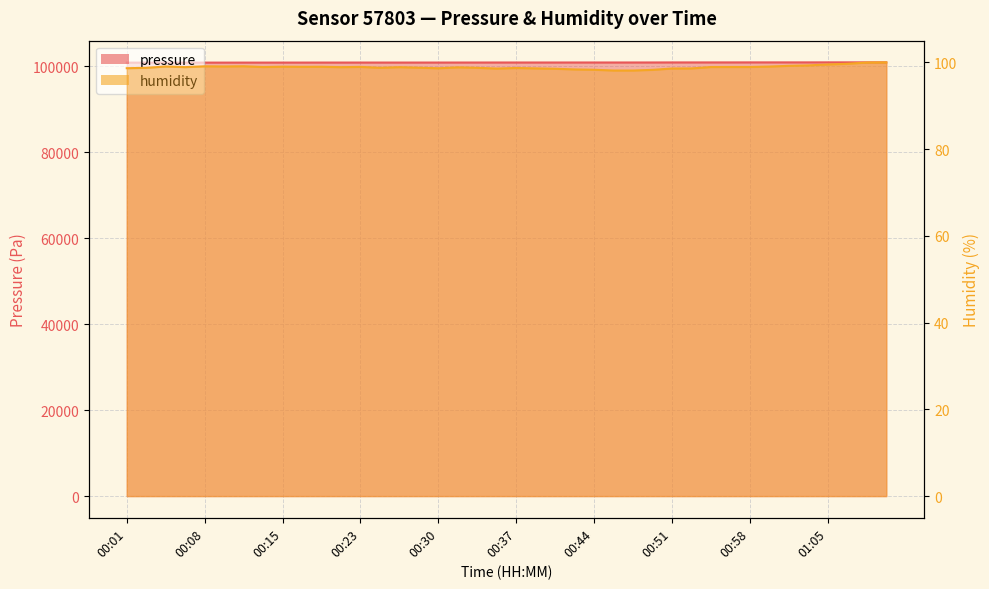

Reading right to left, extract all data points from this chart.

pressure: 100909.7	100911.3	100910.9	100911.4	100905.0	100904.9	100904.2	100902.9	100897.3	100895.9	100894.1	100894.9	100884.8	100882.4	100879.5	100880.8	100880.6	100876.8	100877.4	100877.0	100877.7	100873.5	100870.3	100867.7	100865.4	100863.6	100865.4	100866.2	100863.8	100863.7	100860.6	100859.6	100856.8	100856.5	100852.0	100852.1	100849.3	100847.4	100845.8	100845.9
humidity: 100.0	100.0	99.7	99.5	99.3	99.2	99.0	98.9	98.9	98.9	98.6	98.6	98.3	98.1	98.1	98.3	98.4	98.5	98.6	98.7	98.6	98.7	98.8	98.6	98.8	98.9	98.8	99.0	98.9	99.0	99.0	99.0	98.9	99.1	99.0	99.1	98.9	99.0	98.7	98.7